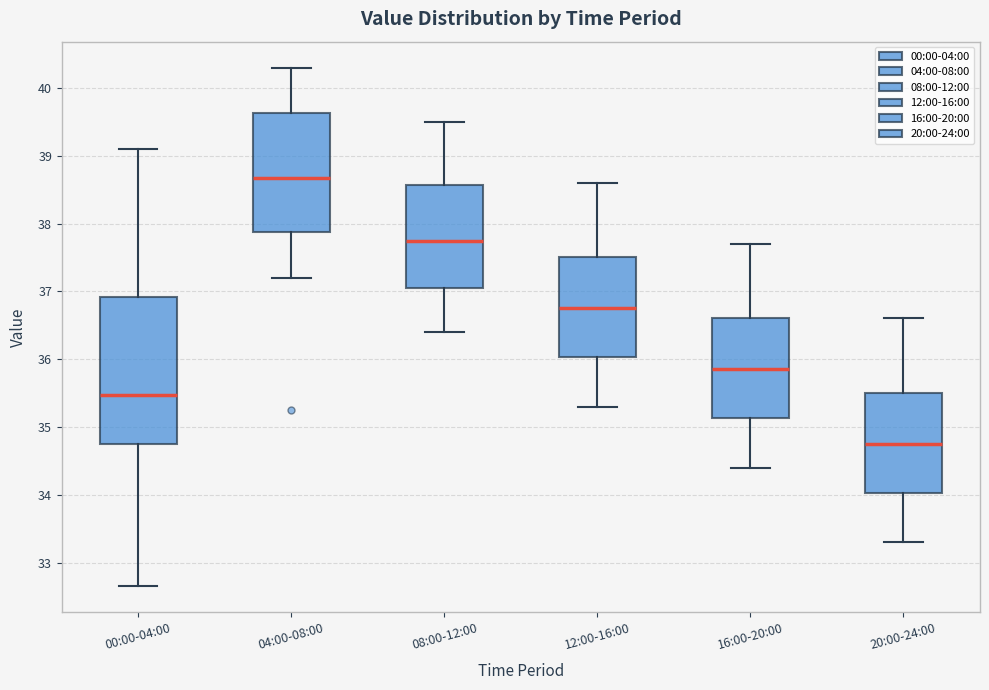

Reading left to right, read every box against the y-axis: the position of its median line, the range the box covers, and the ends of its whiskers. The values are not printed on the chart, so give them approximately, as read against the axis.

00:00-04:00: median 35.5, box 34.8 to 36.9, whiskers 32.7 to 39.1
04:00-08:00: median 38.7, box 37.9 to 39.6, whiskers 37.2 to 40.3
08:00-12:00: median 37.8, box 37.1 to 38.6, whiskers 36.4 to 39.5
12:00-16:00: median 36.8, box 36.0 to 37.5, whiskers 35.3 to 38.6
16:00-20:00: median 35.9, box 35.1 to 36.6, whiskers 34.4 to 37.7
20:00-24:00: median 34.8, box 34.0 to 35.5, whiskers 33.3 to 36.6